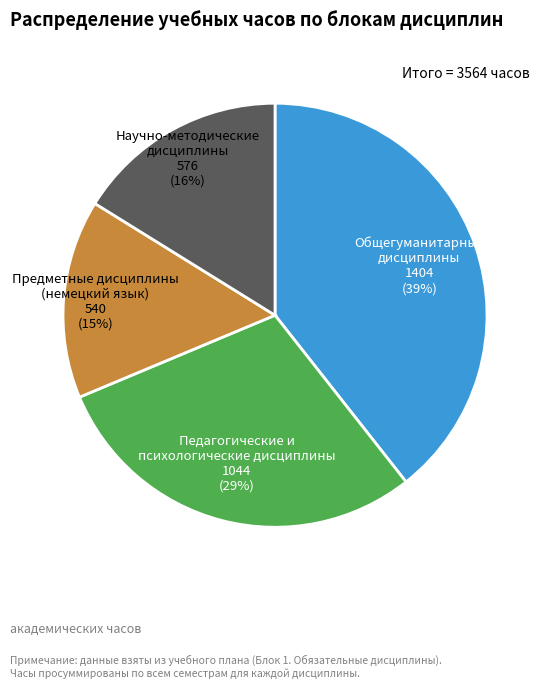

Is there a majority slice in this chart?

No